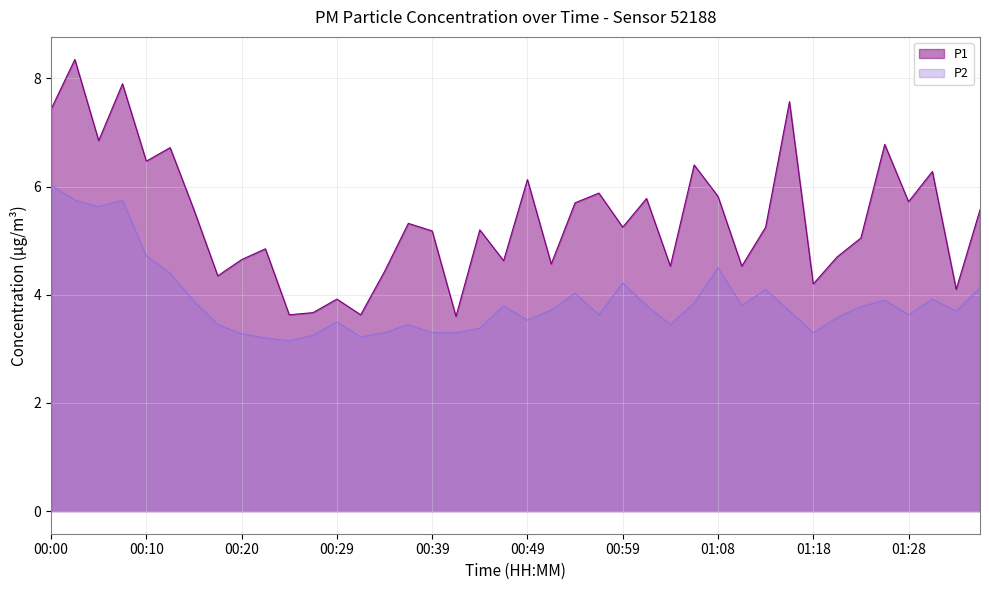

What is the label of the 35th point from the left?

01:23